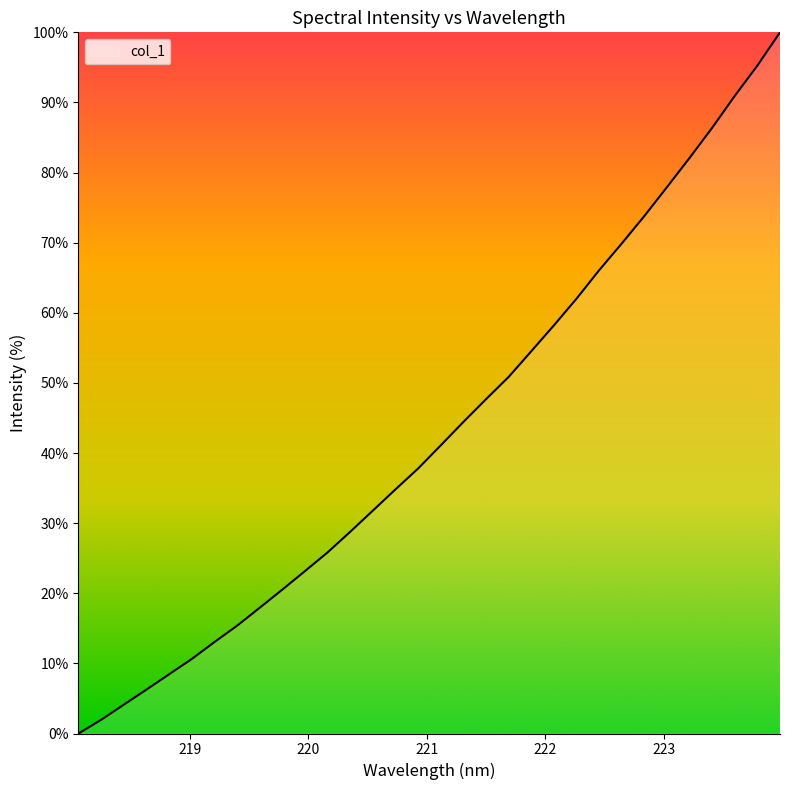

What is the greatest value displayed?

100.0